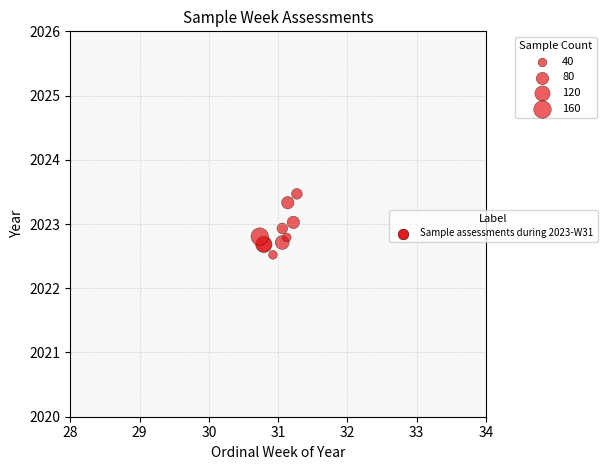

What Y value in the scatter plot is closest to 2022?

2022.5